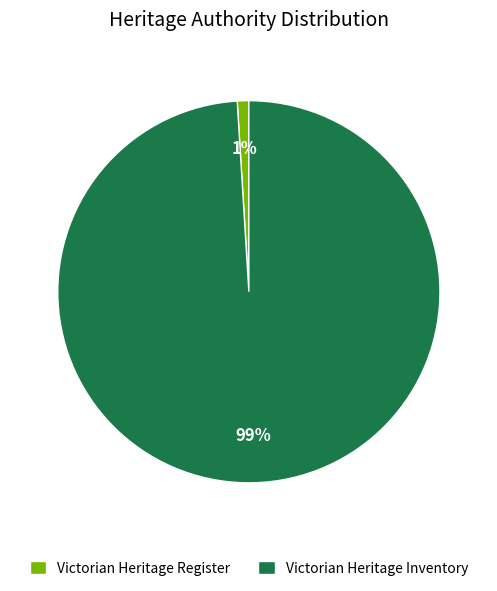

Combined, do Victorian Heritage Register and Victorian Heritage Inventory account for over 50%?

Yes